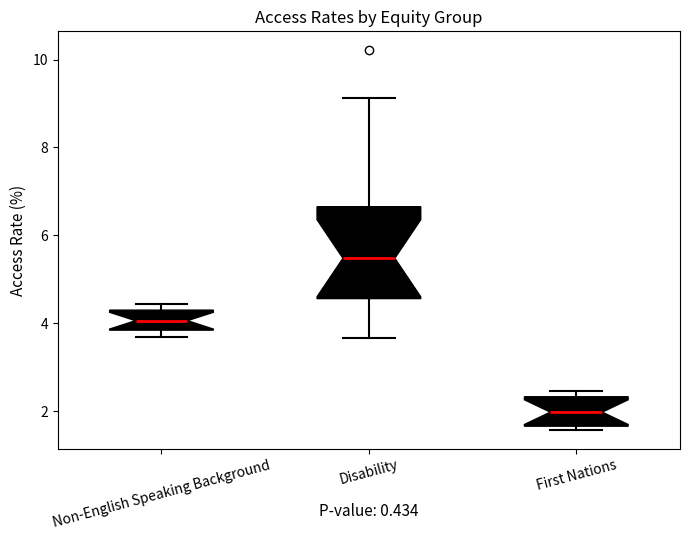

Which box is the tallest, from its lower edge to its upper edge?

Disability